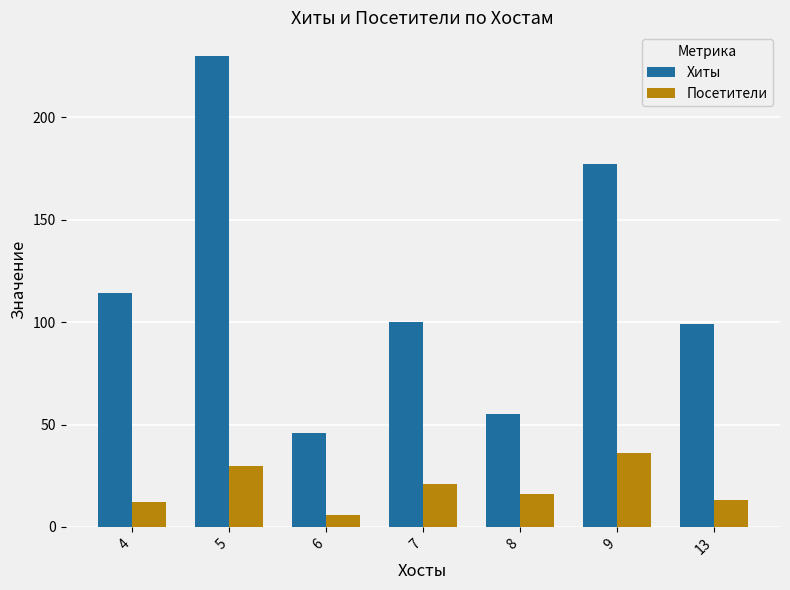

The Посетители series shows 12 at 4. True or false?

True